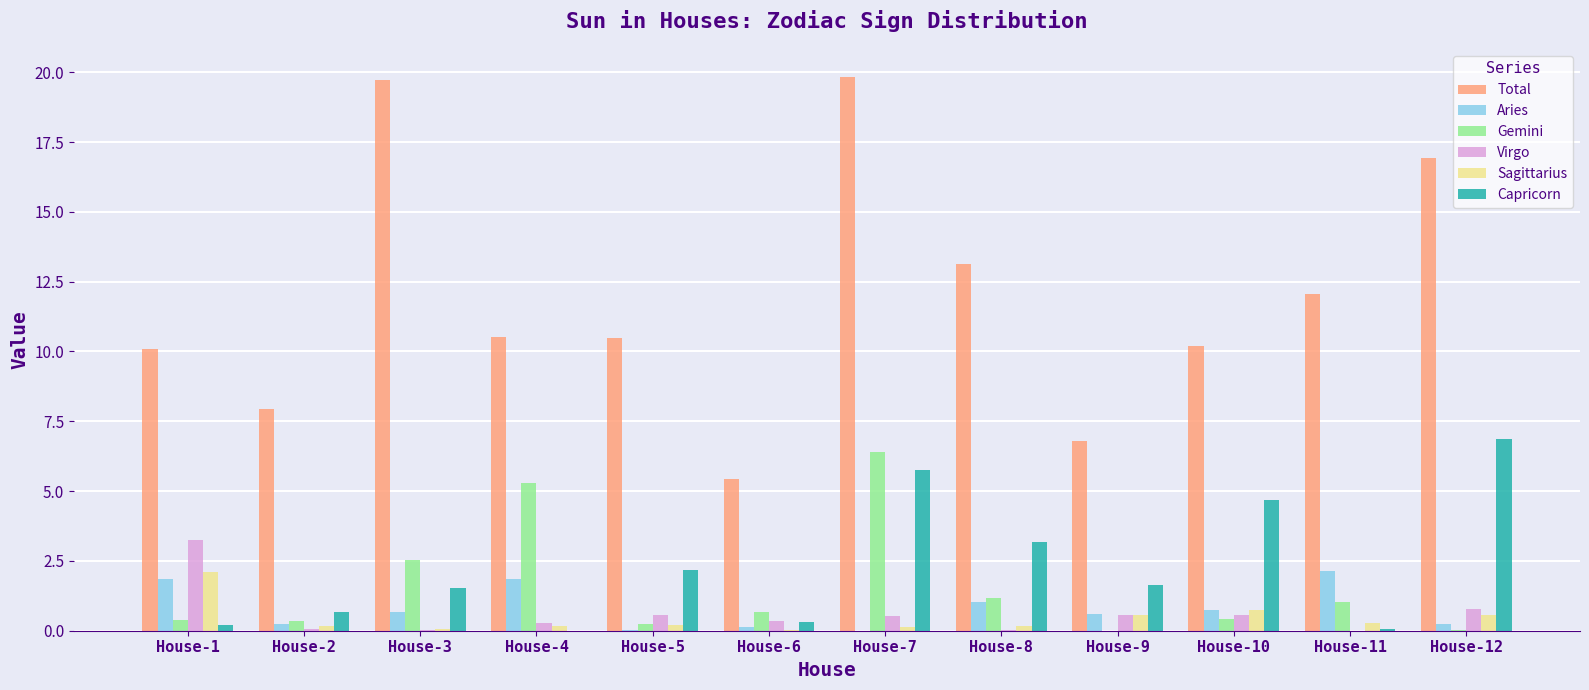

Is it true that Virgo equals 0.0 at House-3?

True